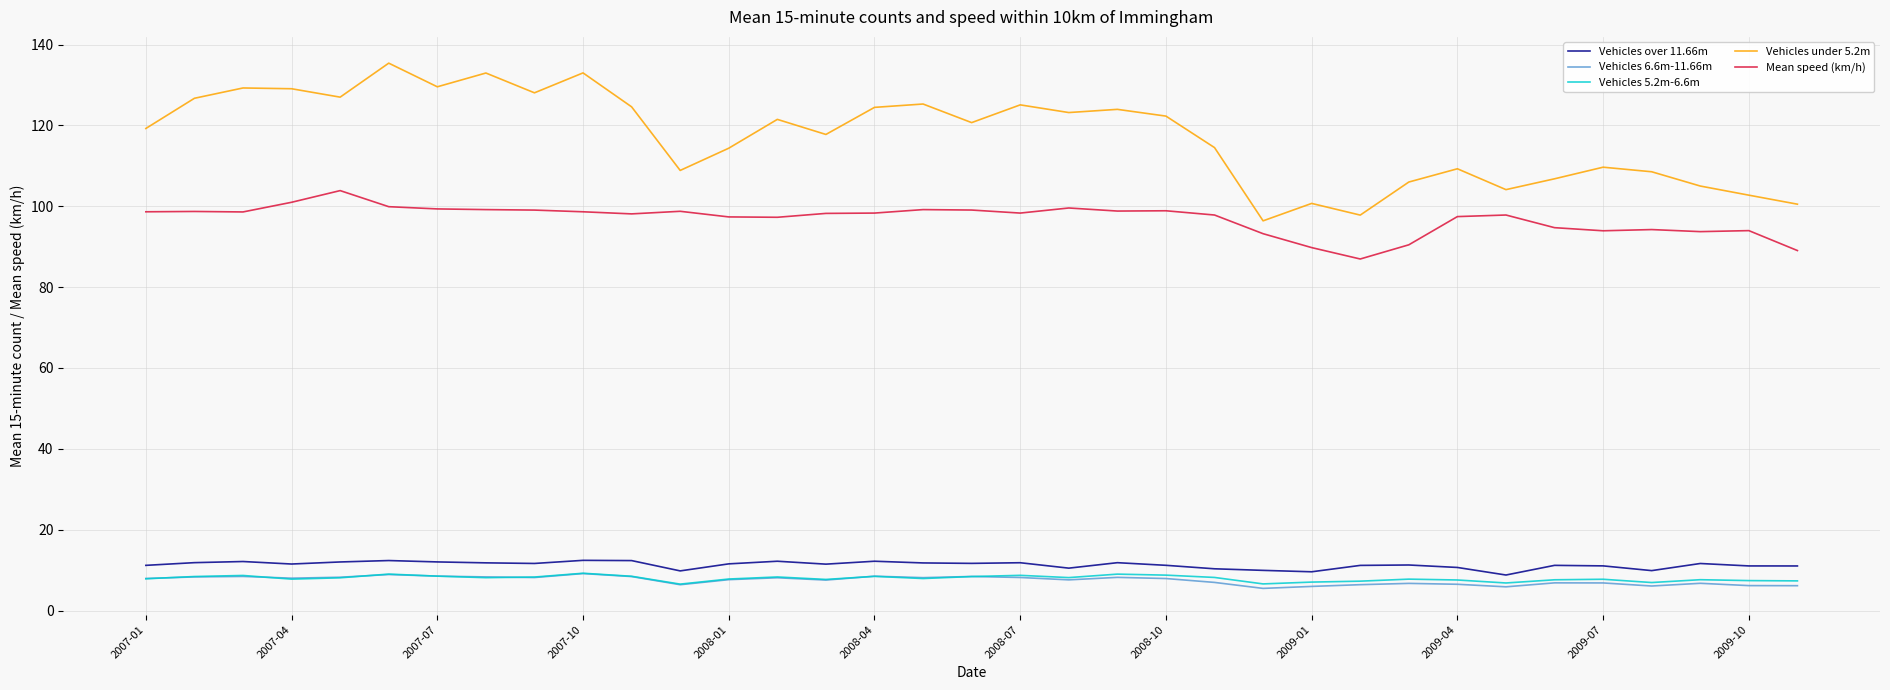

In Vehicles over 11.66m, how many points are lower than both neighbors (excluding endpoints)?

9